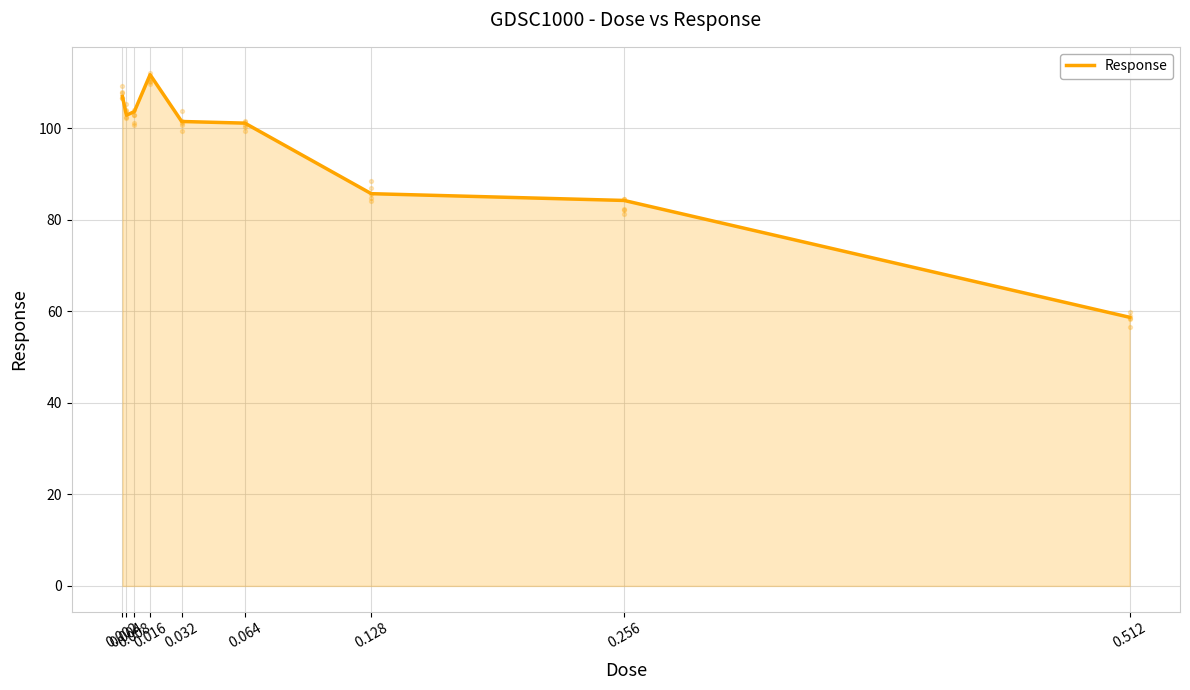

Between 0.032 and 0.008, which is larger?

0.008